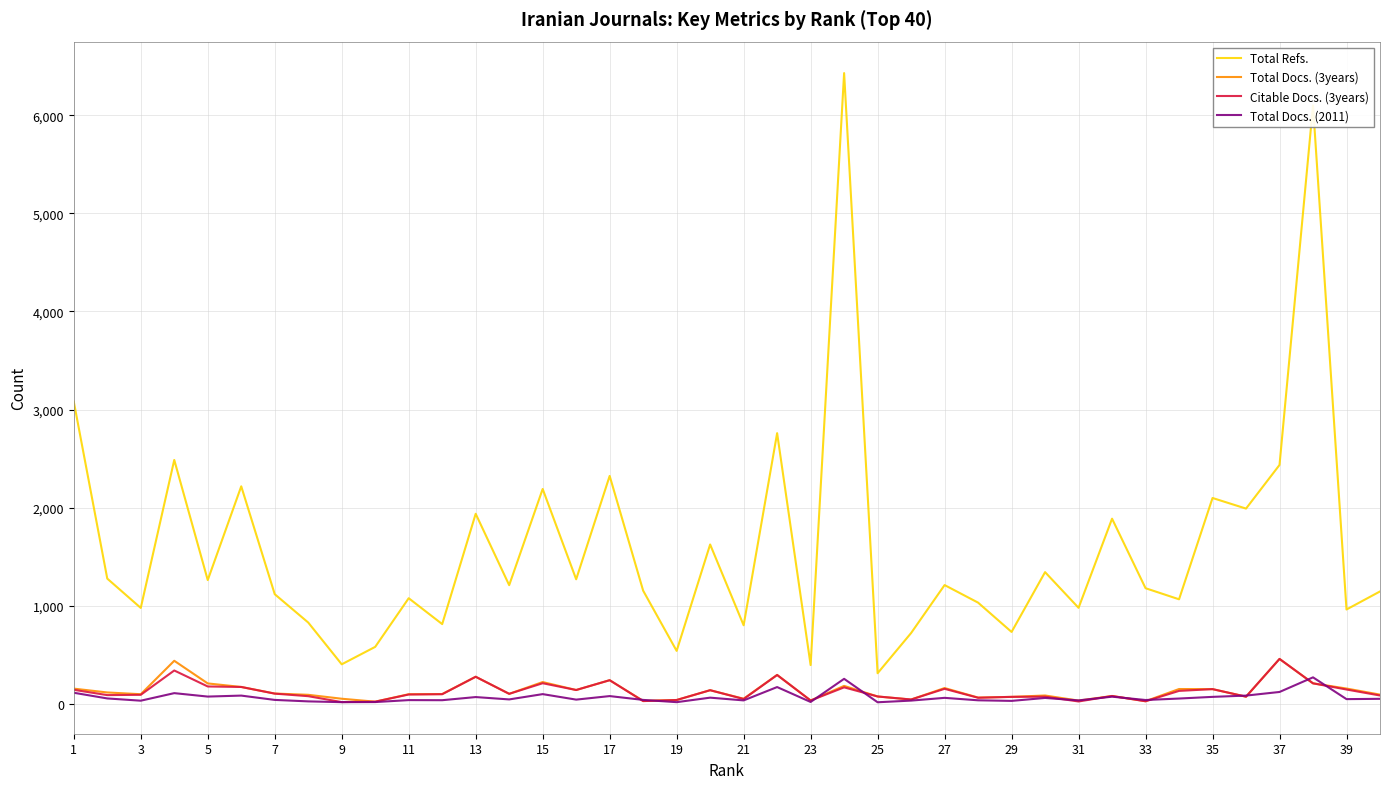

True or false: Total Refs. and Total Docs. (2011) intersect in this chart.

False